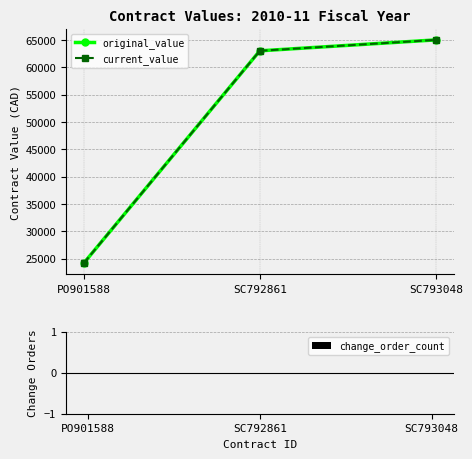

Reading left to right, transcribe all the data shown in this chart.

original_value: PO901588=24150	SC792861=63000	SC793048=65000
current_value: PO901588=24150	SC792861=63000	SC793048=65000
change_order_count: PO901588=0	SC792861=0	SC793048=0